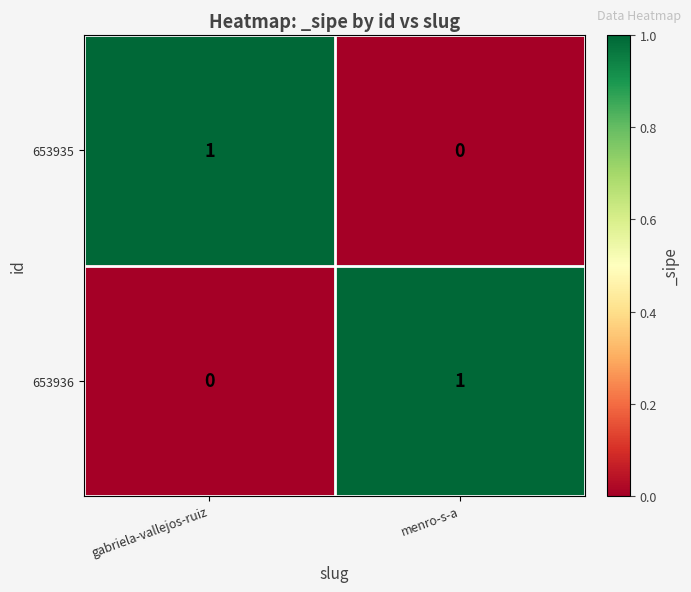

How many data points does each series have?

2